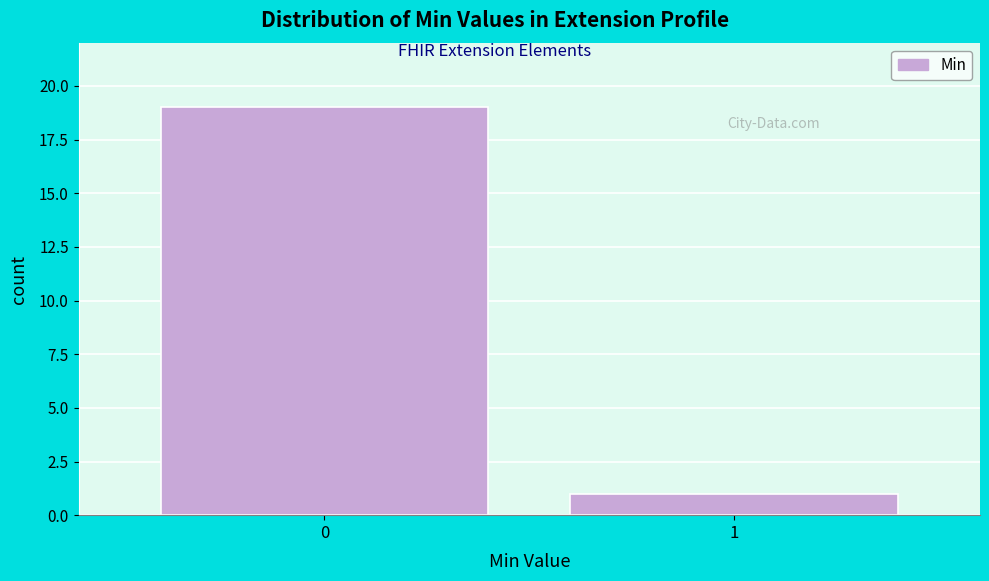

Reading left to right, list all the values displayed in this chart.

0=19	1=1